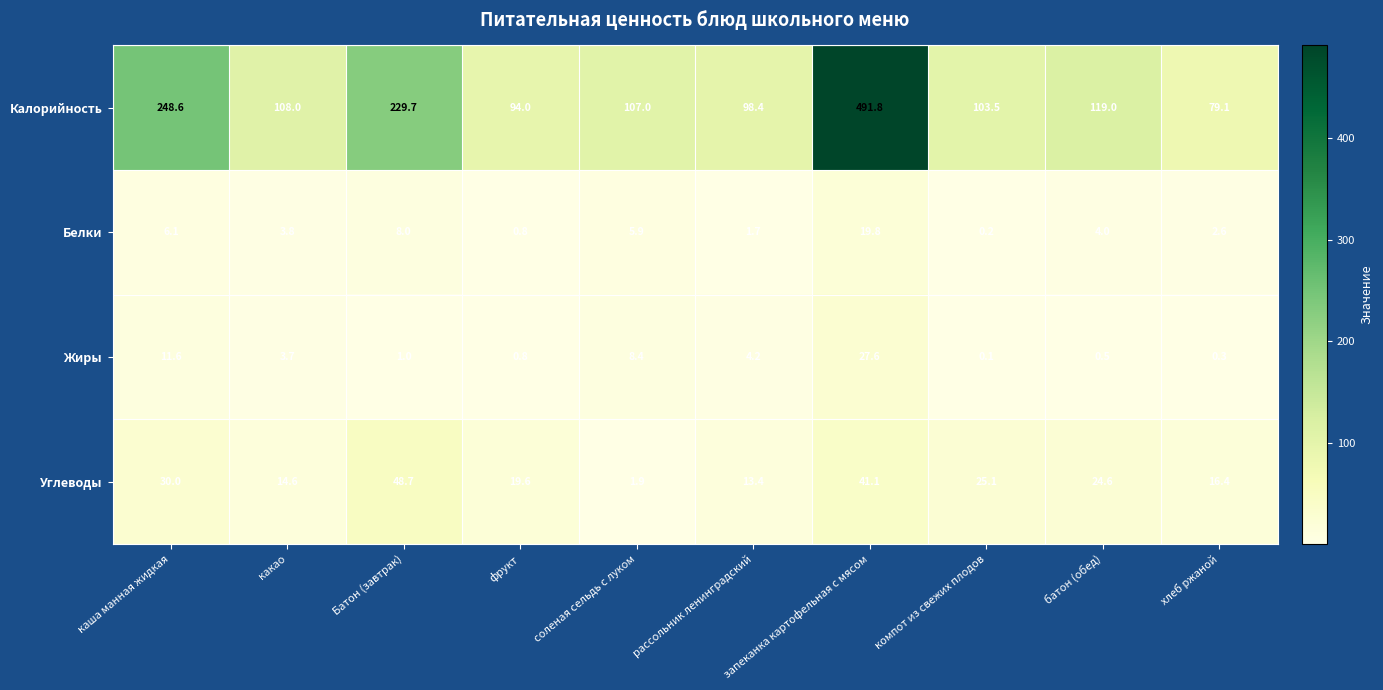

At which category is the sum across all series the highest?

запеканка картофельная с мясом